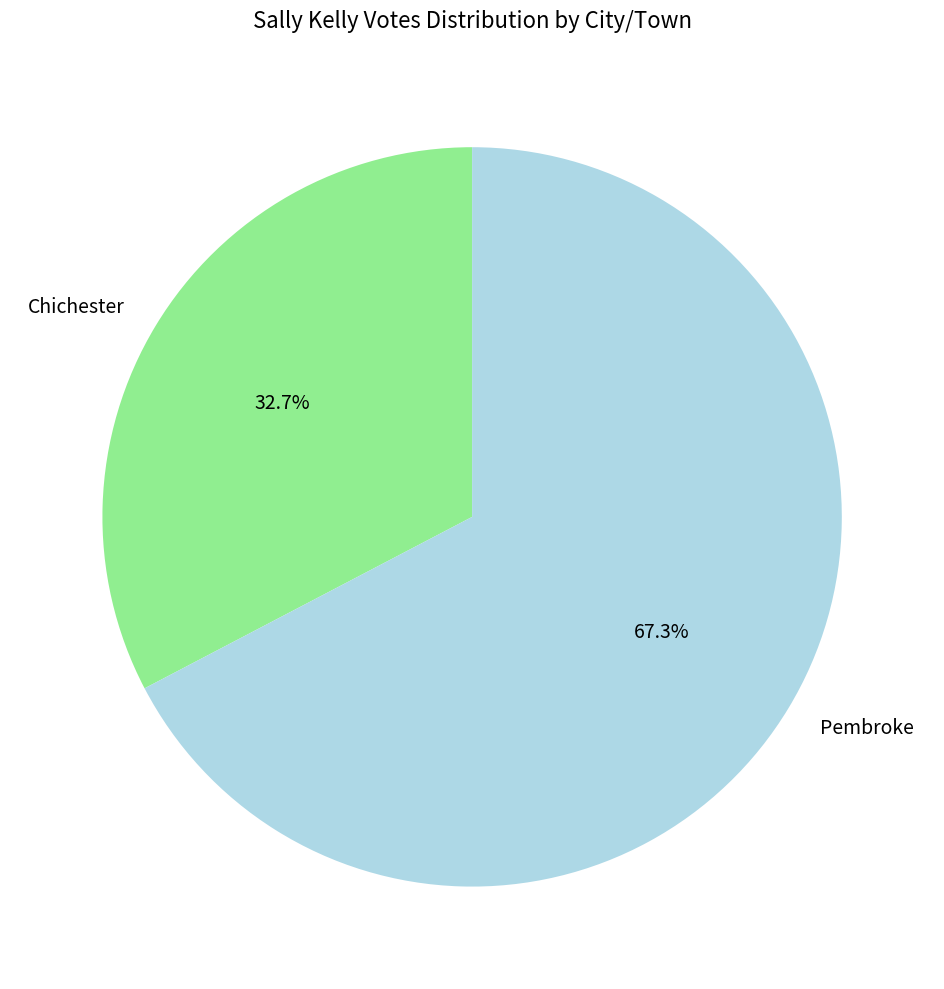

Rank the categories by value from lowest to highest.

Chichester, Pembroke